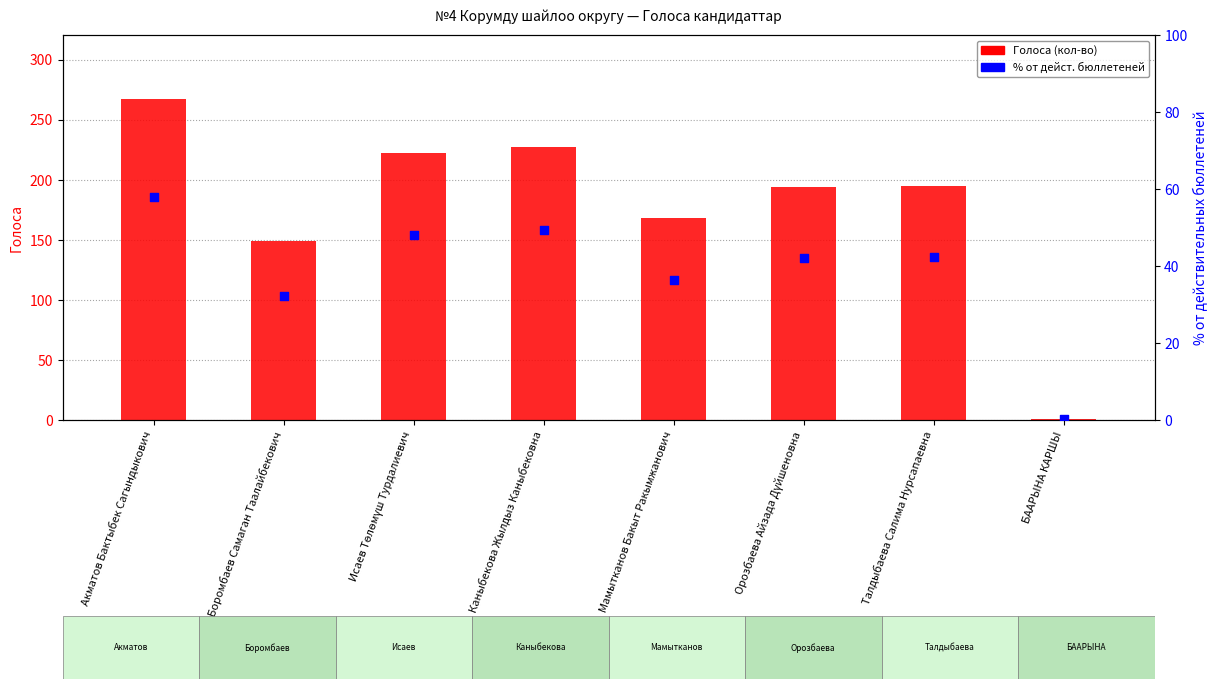

At how many categories does at least one series exceed 248?

1